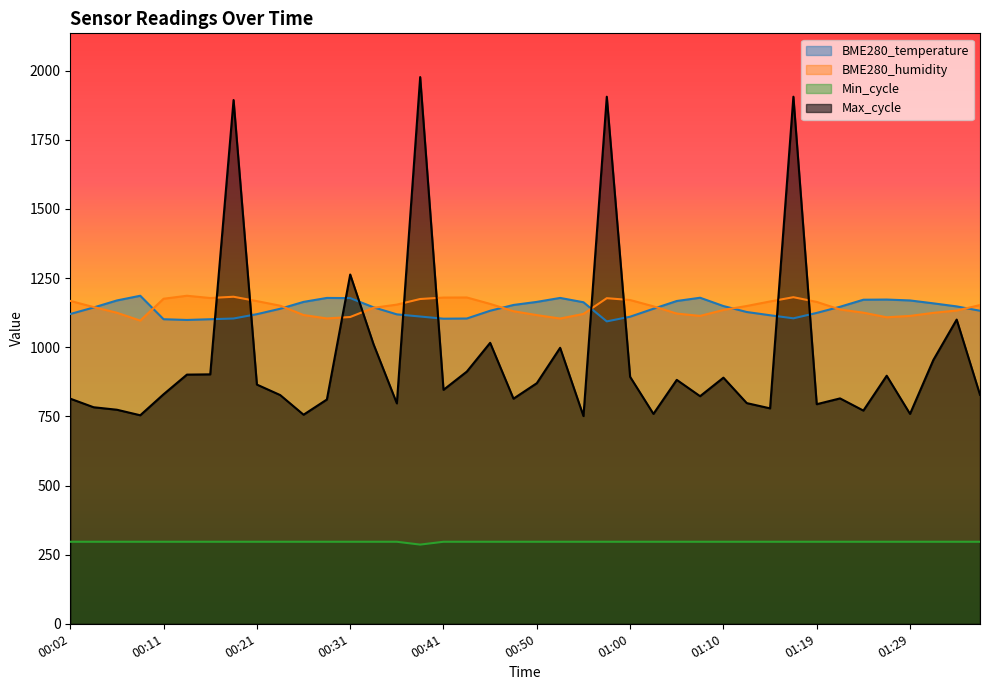

What is the minimum value for Min_cycle?

286.3